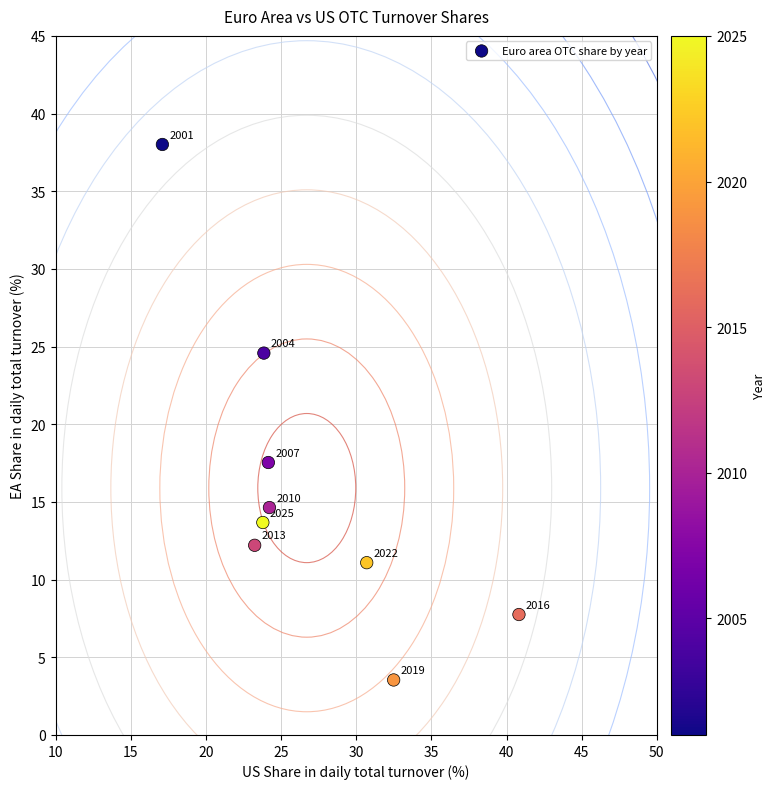

What Y value in the scatter plot is closest to 20?

17.5